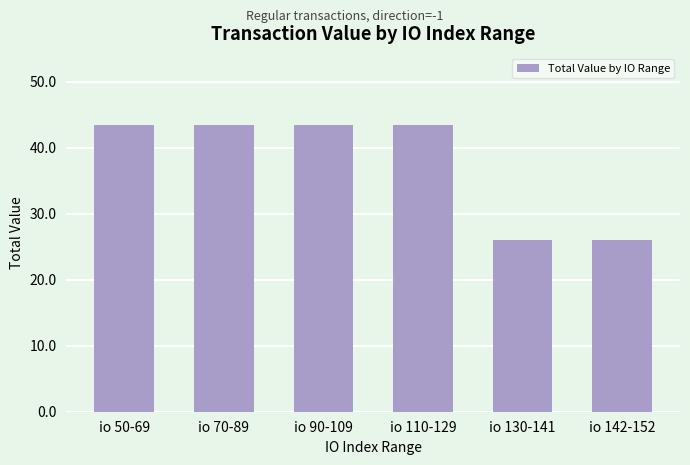

True or false: the data shows 26.0 at io 142-152.

True